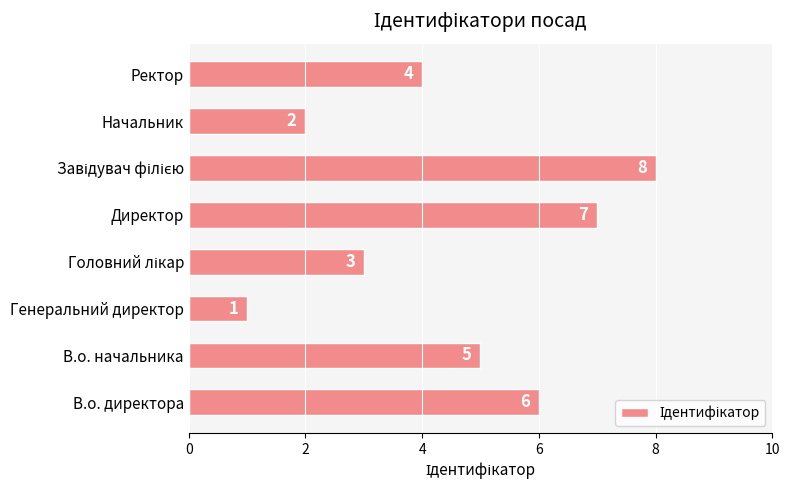

What is the maximum value shown in the chart?

8